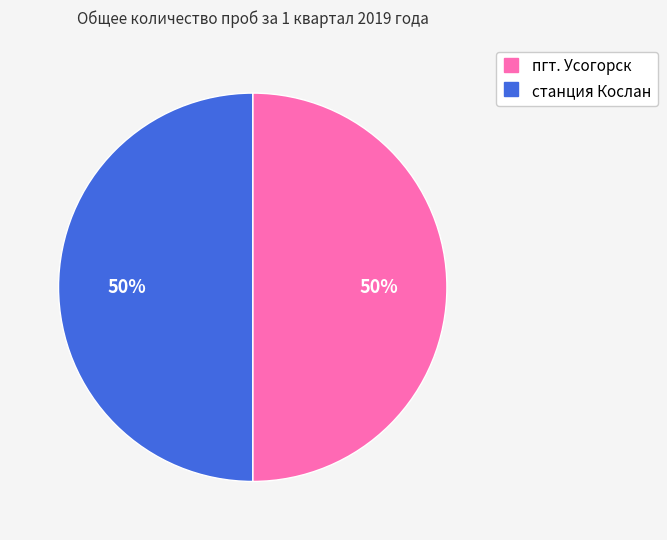

To the nearest percent, what is the average slice percentage?

50%